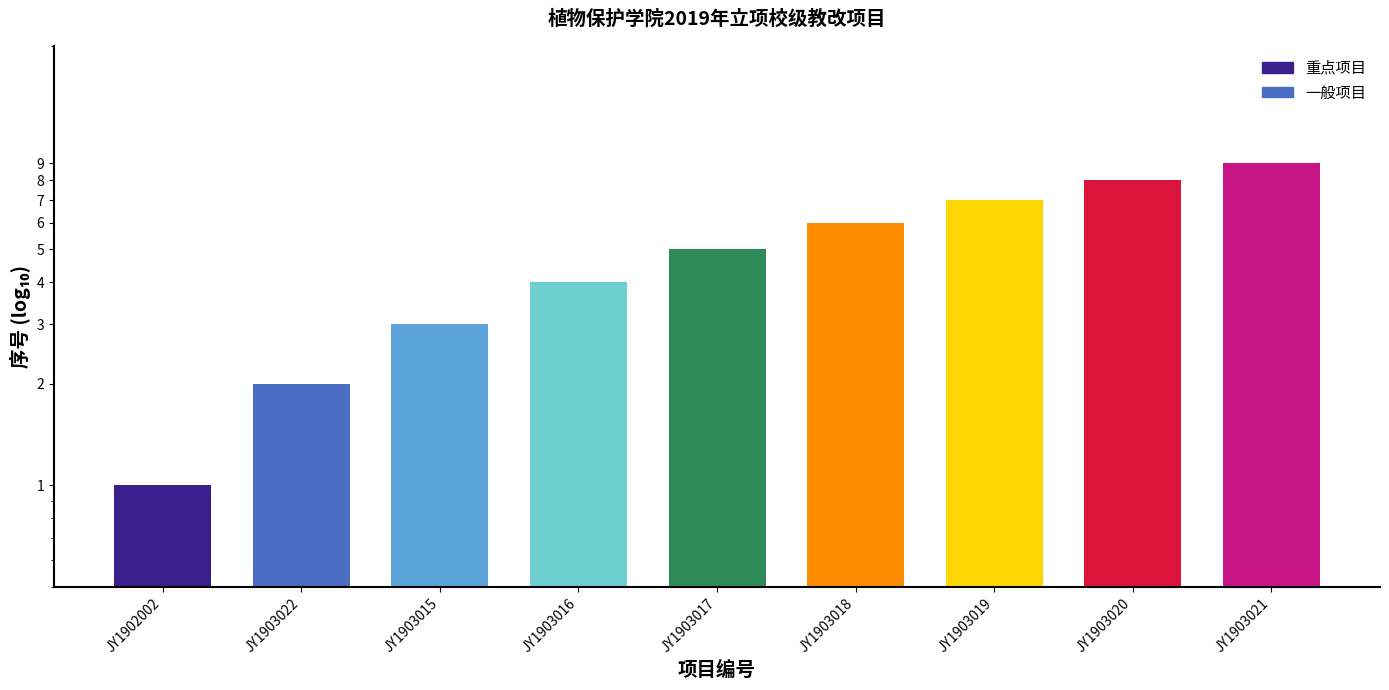

Reading right to left, extract all data points from this chart.

9	8	7	6	5	4	3	2	1